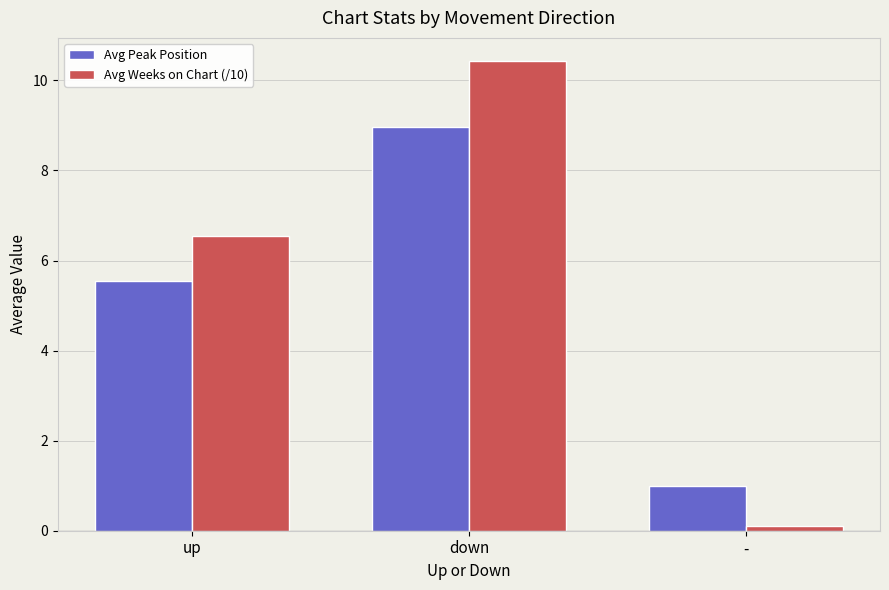

The value of Avg Peak Position at up is 3.2. True or false?

False